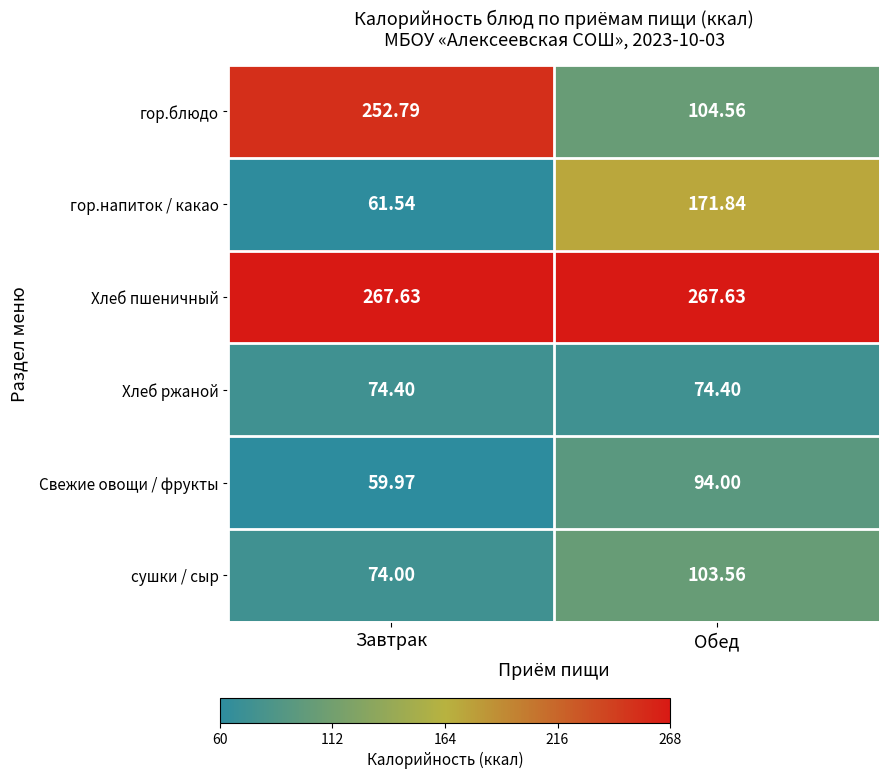

How many values in the гор.напиток / какао series exceed 171?

1